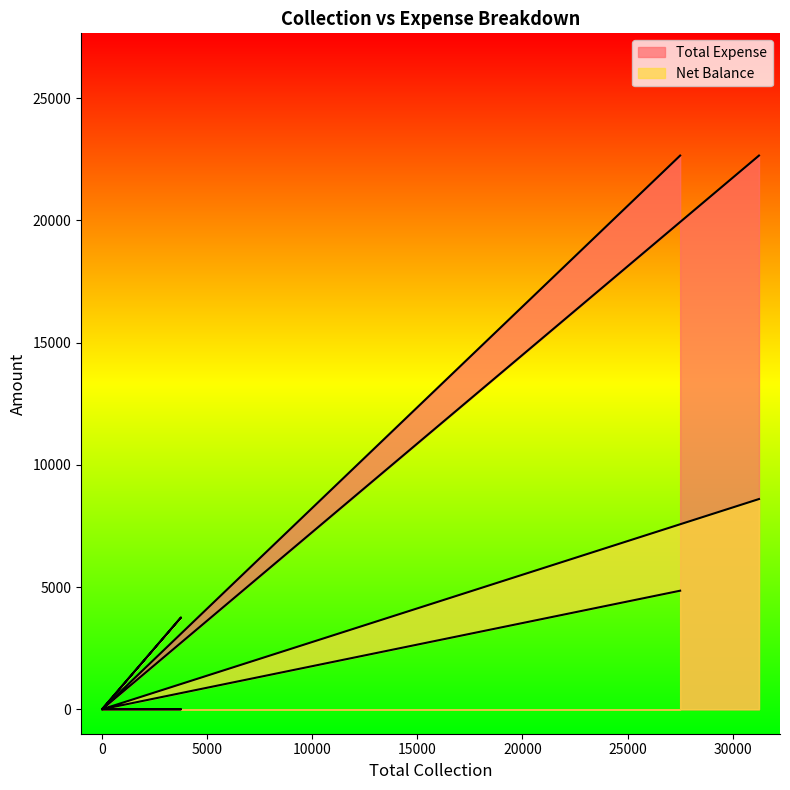

Rank the categories by Net Balance value from lowest to highest.

Cheque, Card, Other, Online, Cash, Grand Total